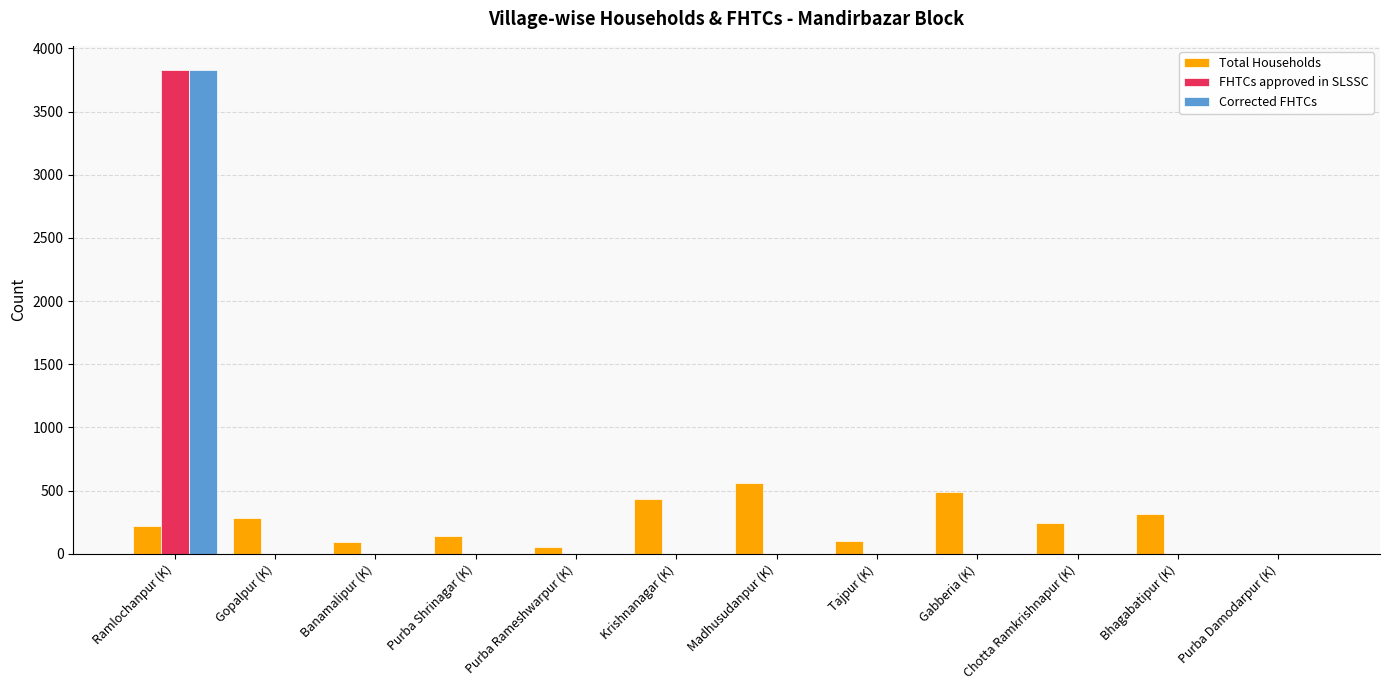

Are the bars horizontal?

No